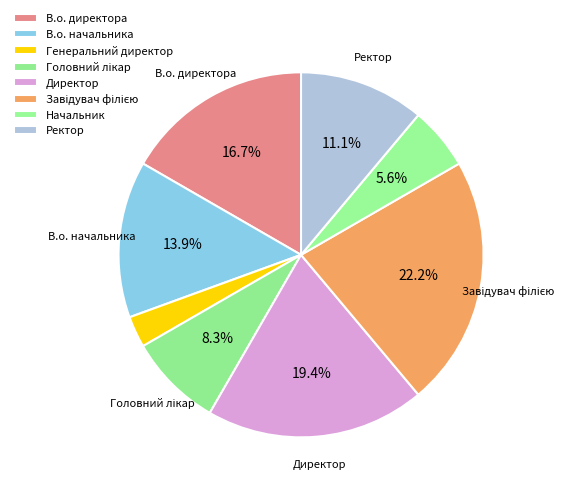

Do Директор and Завідувач філією together represent more than half of the pie?

No